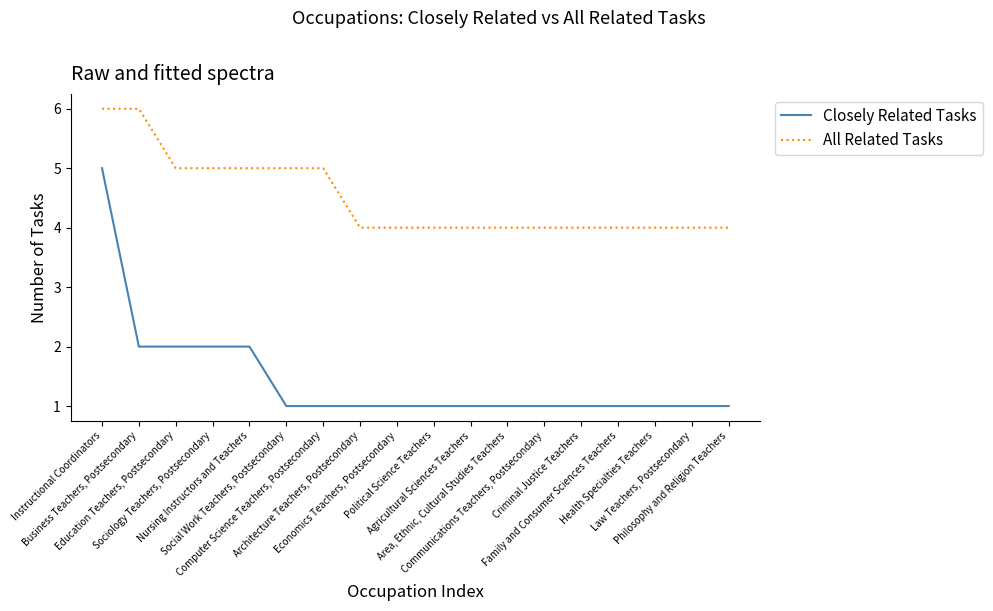

True or false: Closely Related Tasks and All Related Tasks intersect in this chart.

False